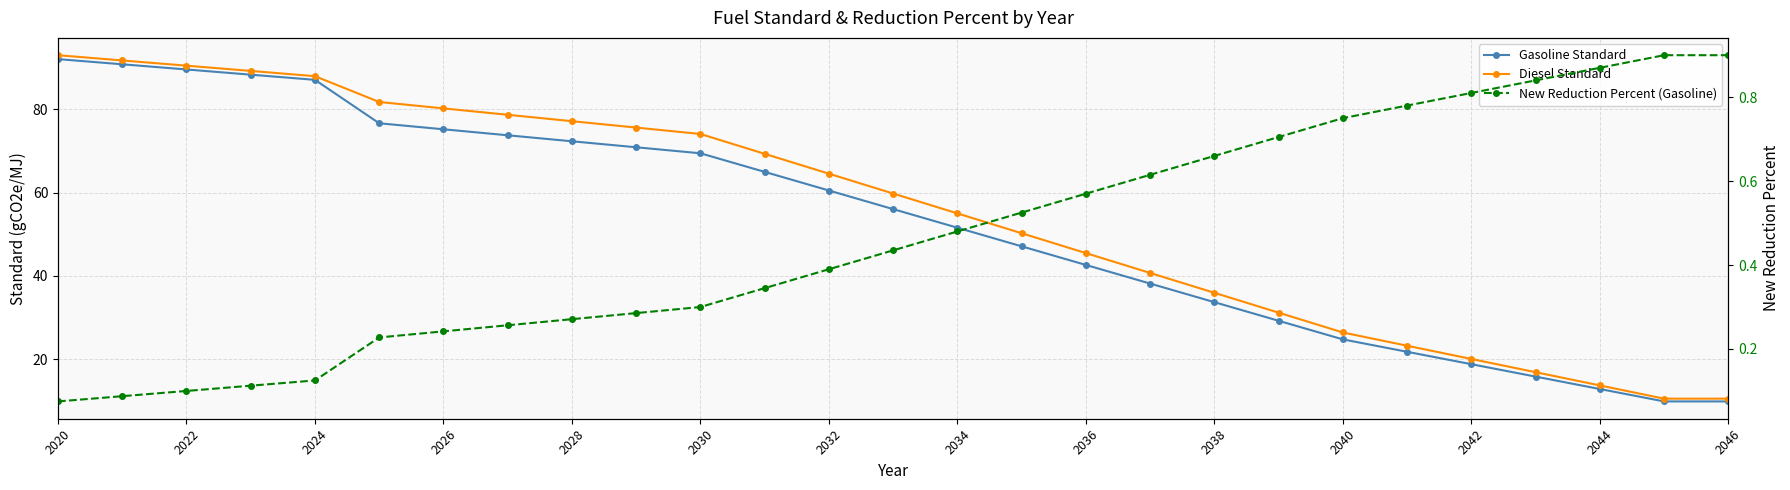

Which series changed the most between 2020 and 2042?

Gasoline Standard